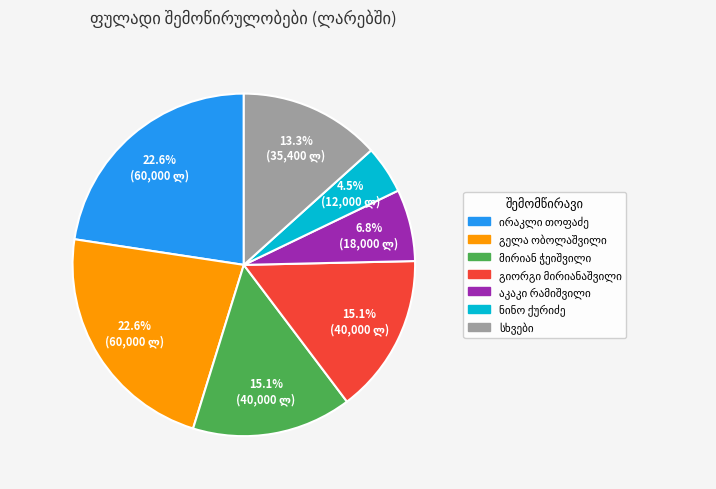

Is there any slice that represents more than half of the pie?

No